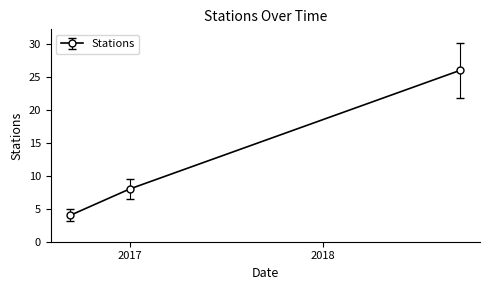

What is the value of the 2nd point from the left?

8